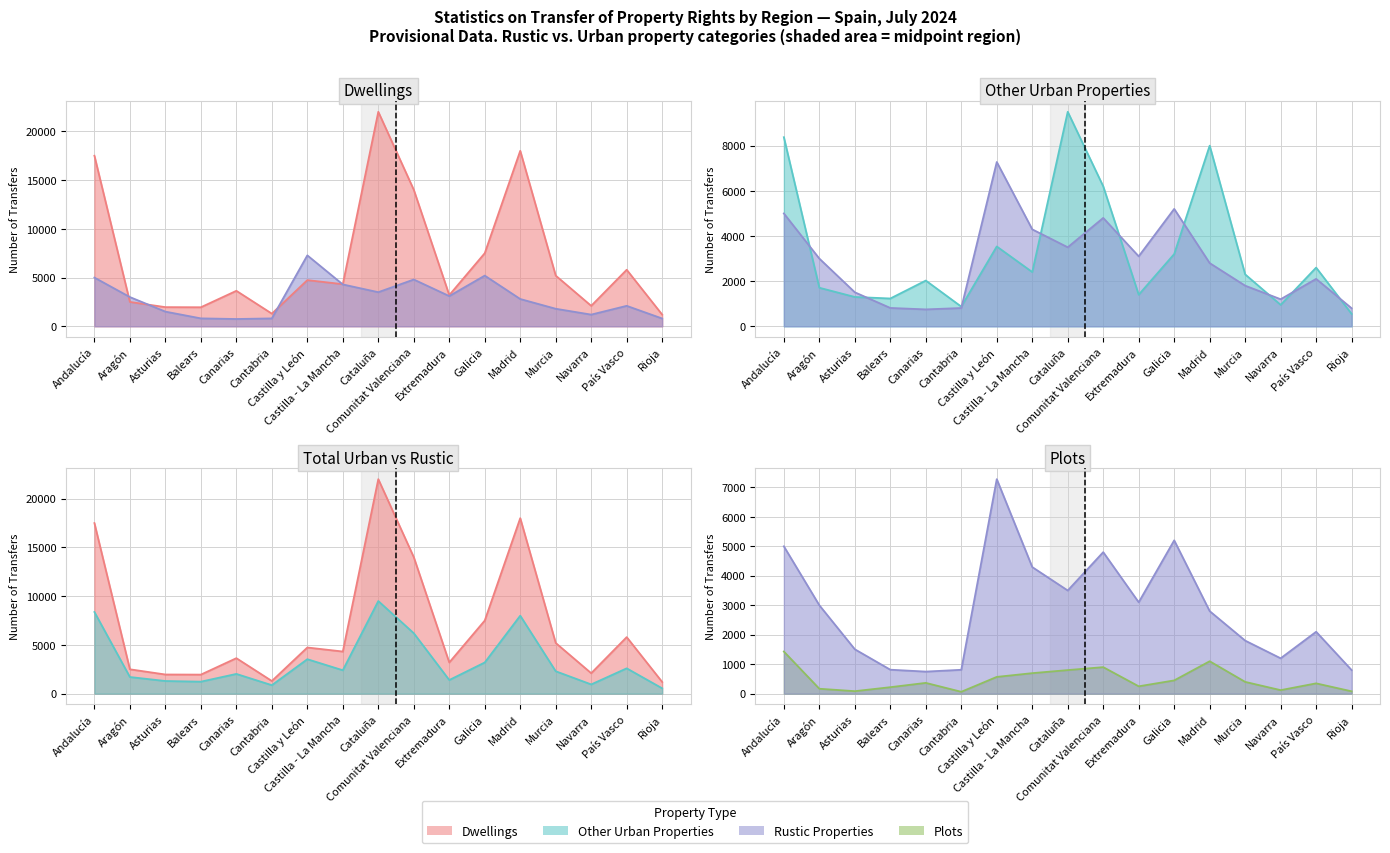

What is the total value across all series at Cataluña?

35800